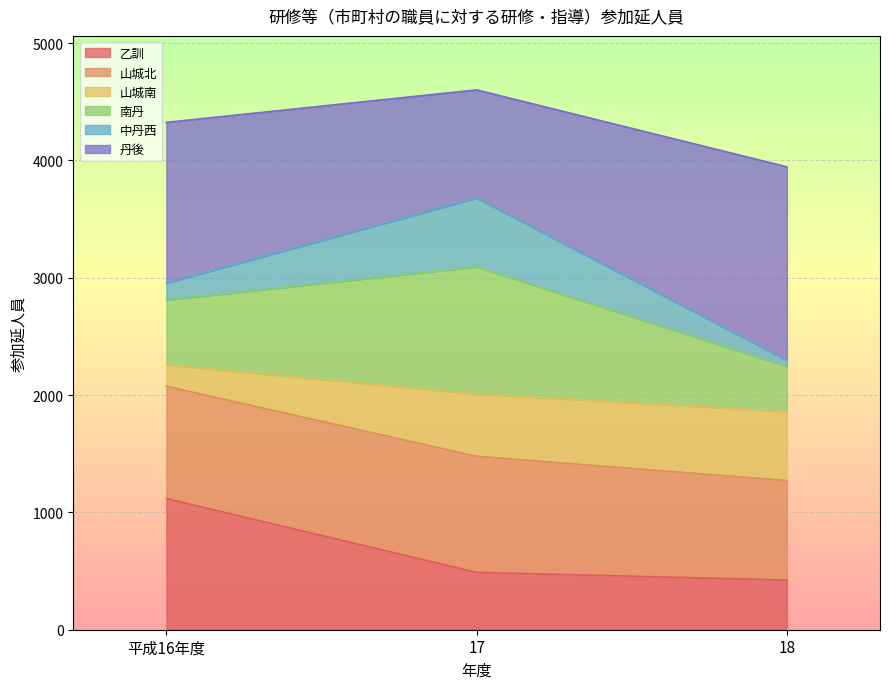

Which series has the largest range (max minus min)?

丹後